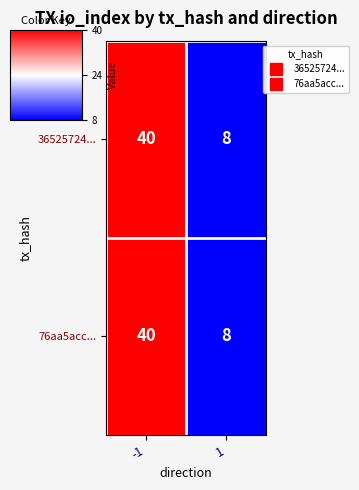

Is it true that 76aa5acc... equals 8 at 1?

True